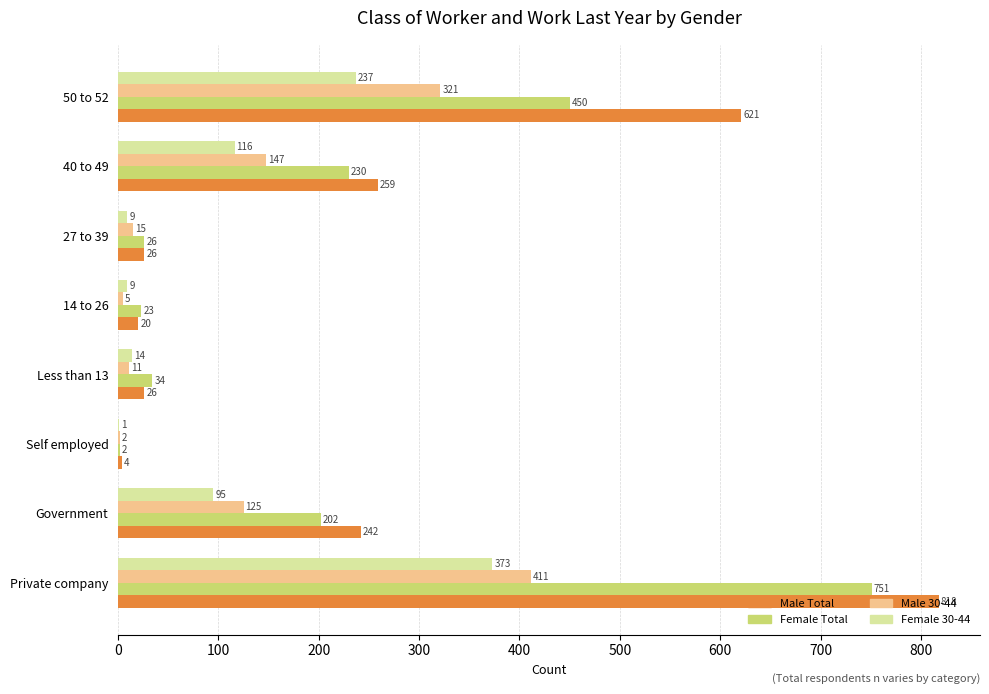

True or false: Male 30-44 has a value of 532 at 50 to 52.

False